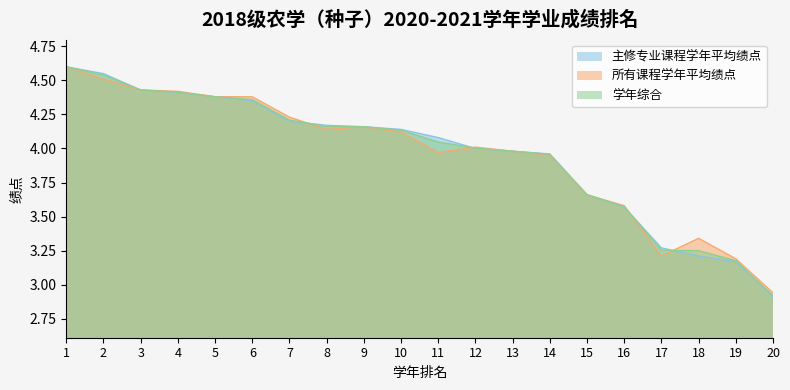

Which series has the largest total across all categories?

主修专业课程学年平均绩点